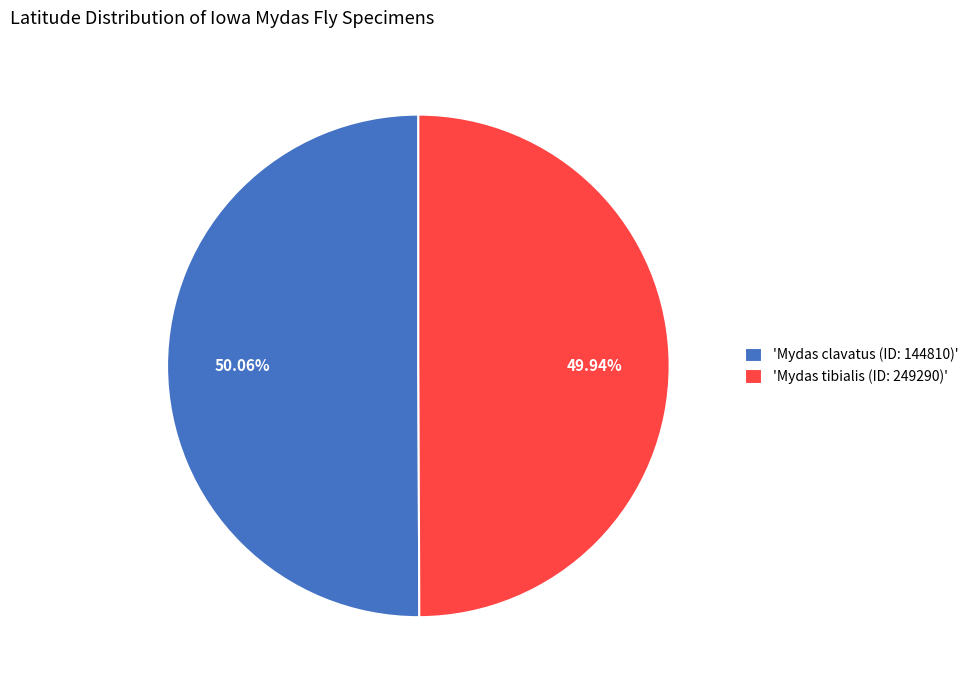

What is the ratio of the value at 'Mydas clavatus (ID: 144810)' to the value at 'Mydas tibialis (ID: 249290)'?

1.0